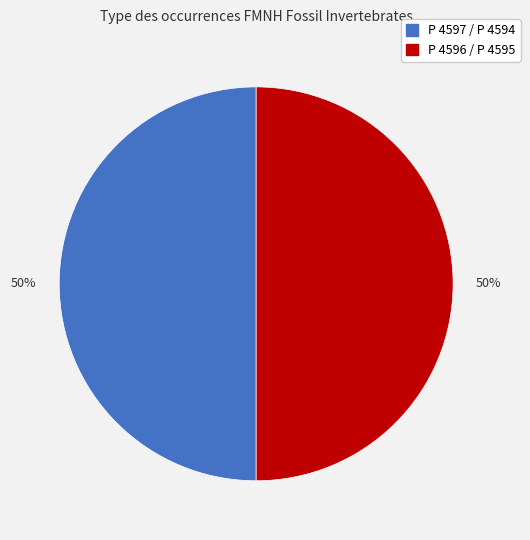

What is the ratio of the value at P 4597 / P 4594 to the value at P 4596 / P 4595?

1.0